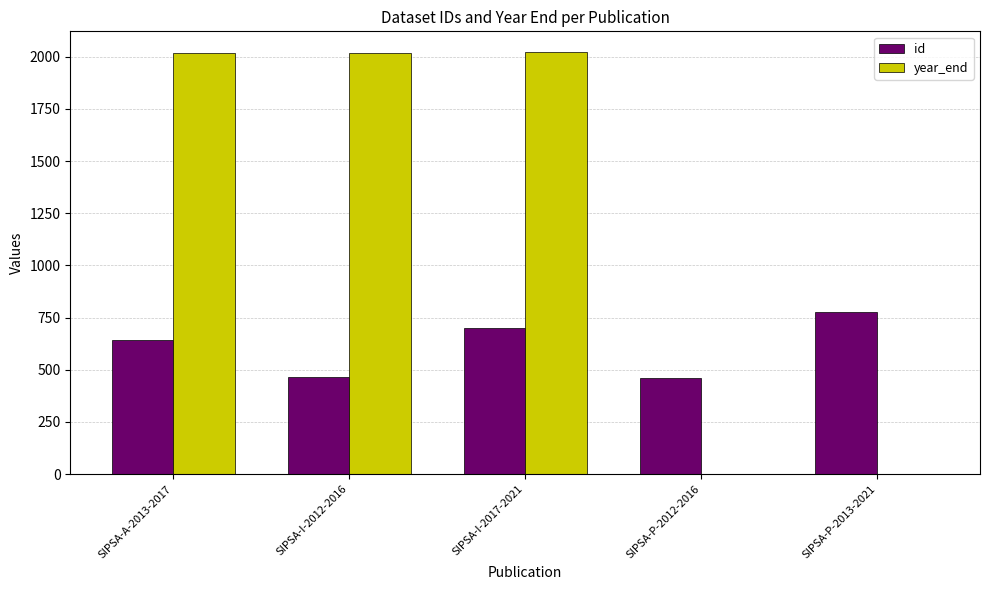

At which label is id closest to 618?

SIPSA-A-2013-2017